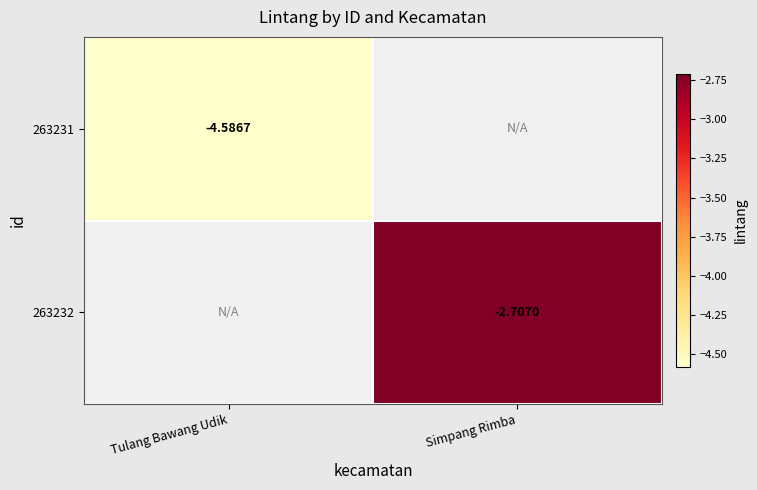

Is the value of 263231 at Tulang Bawang Udik greater than the value of 263232 at Simpang Rimba?

No